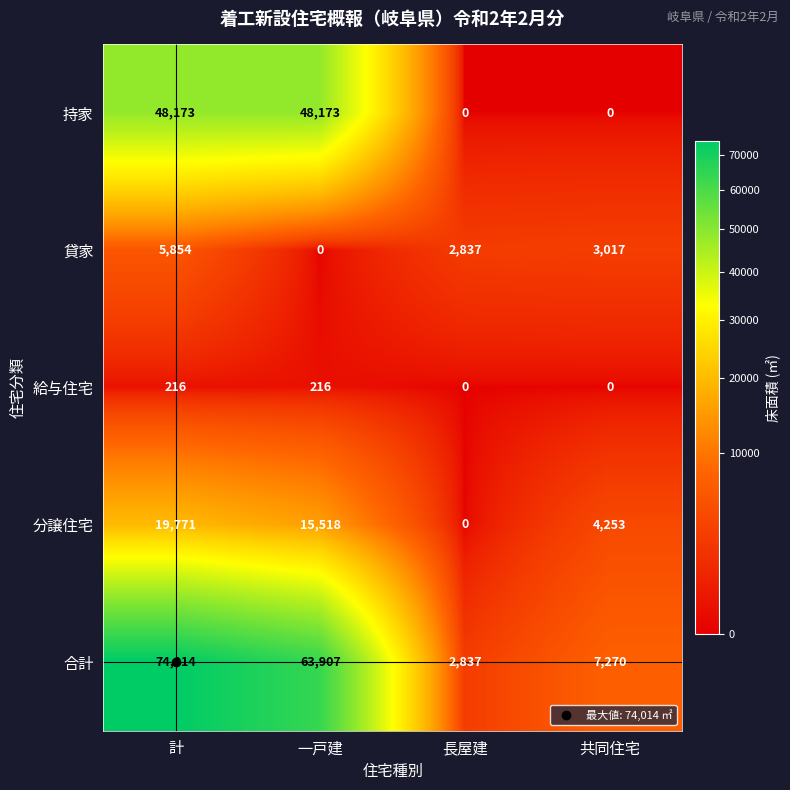

What is the sum of all 分譲住宅 values?

39542